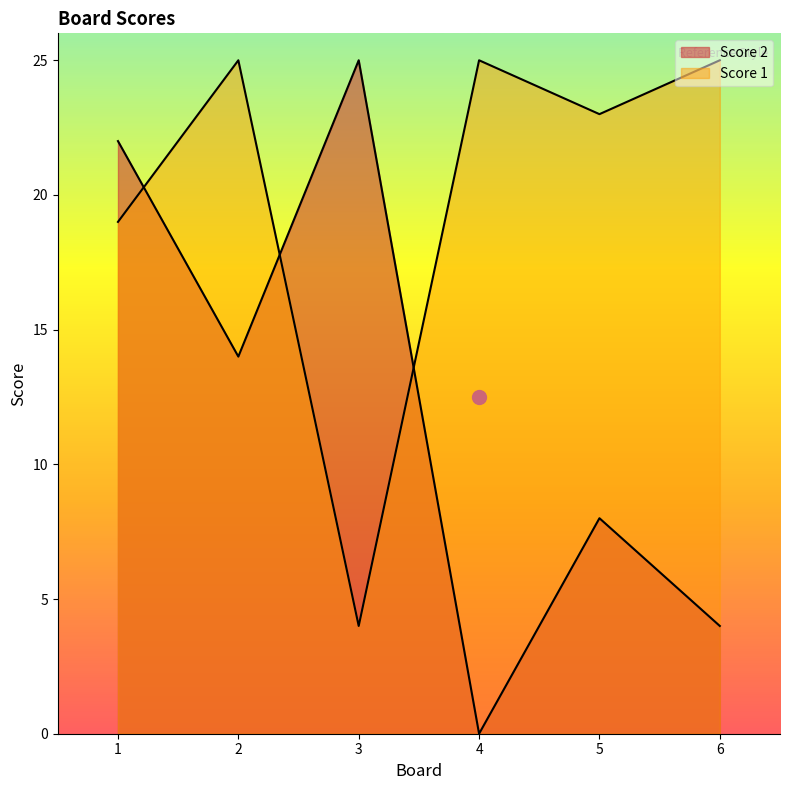

Between 5 and 4, which is larger?

5